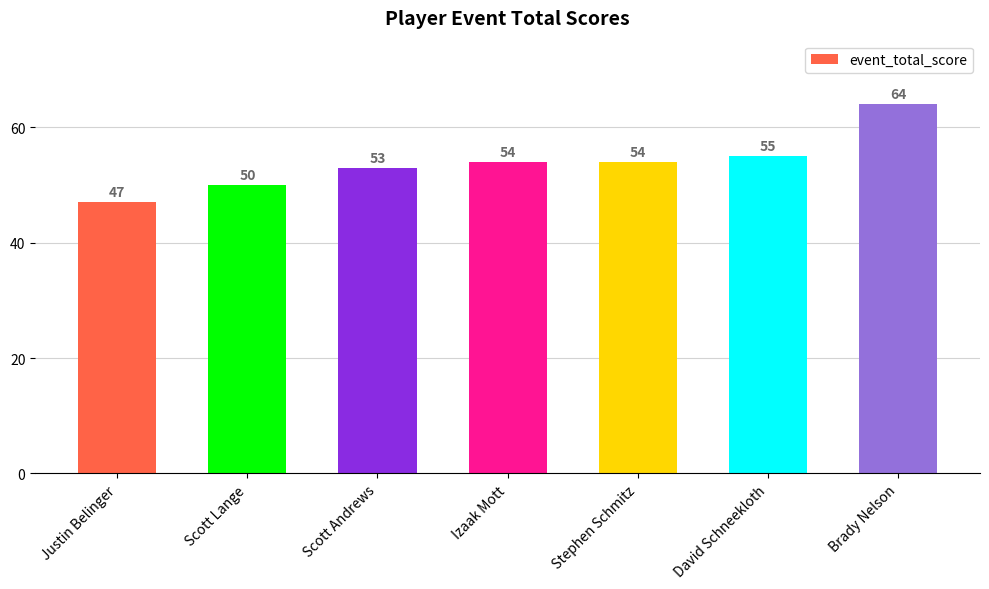

What is the approximate value at David Schneekloth, to the nearest 10?

60